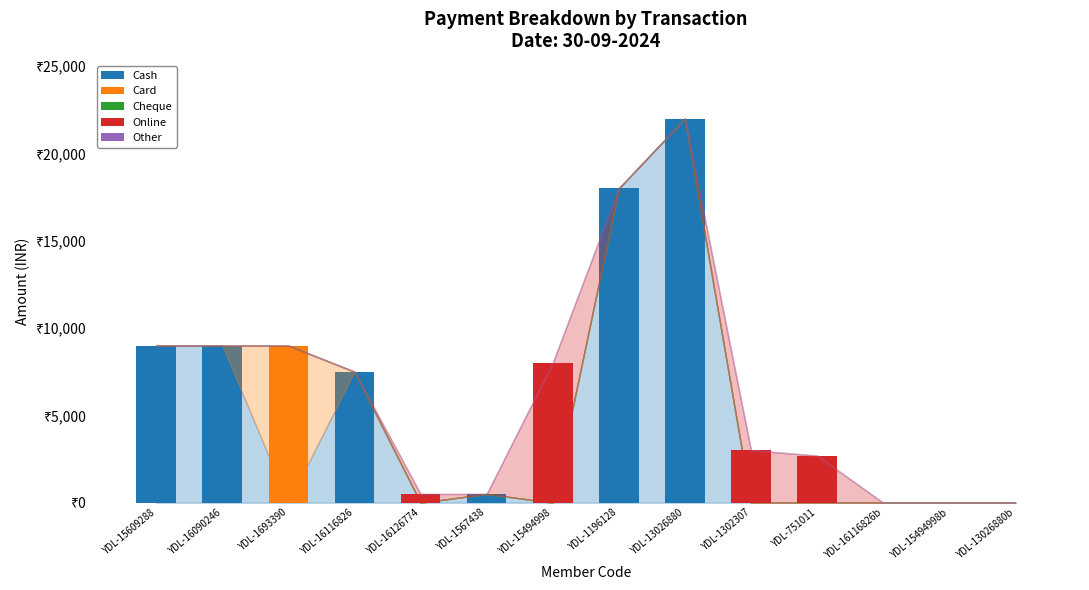

What is the sum of all Card values?

9000